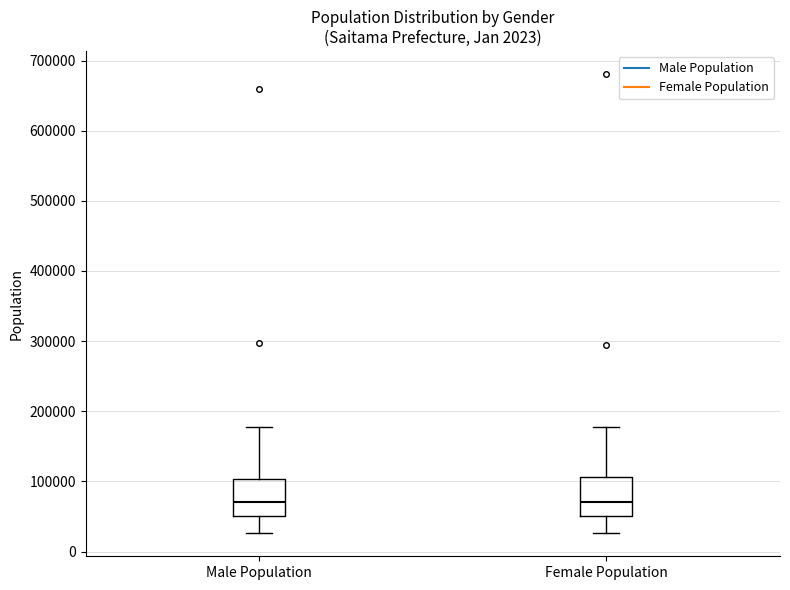

Reading left to right, transcribe this box plot: for each box, give where its median line is, the range the box spans, and where its two whiskers end, as read against the y-axis. The values are not printed on the chart, so give them approximately, as read against the axis.

Male Population: median 70000, box 50000 to 100000, whiskers 30000 to 180000
Female Population: median 70000, box 50000 to 110000, whiskers 30000 to 180000